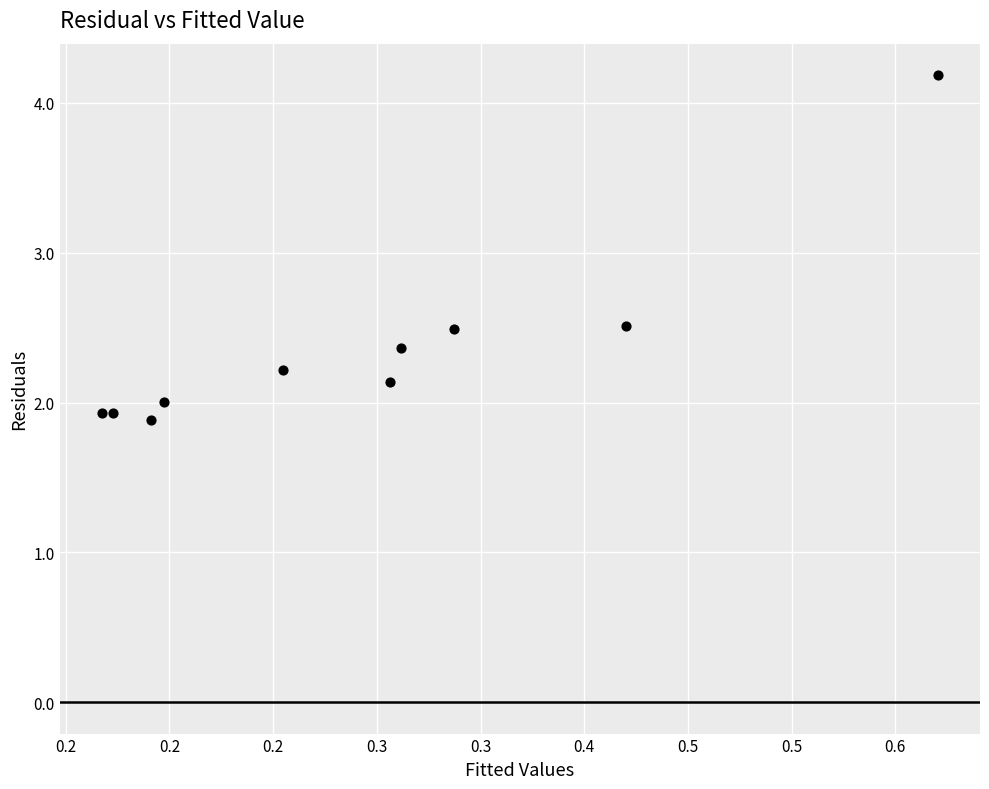

What is the average Y value?

2.4